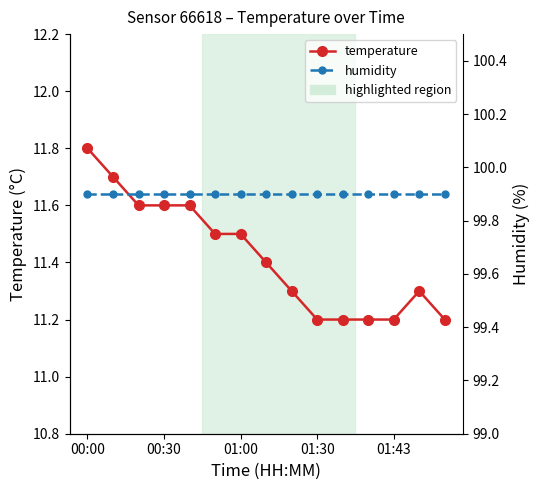

What is the sum of the humidity values at 8 and 14?

199.8